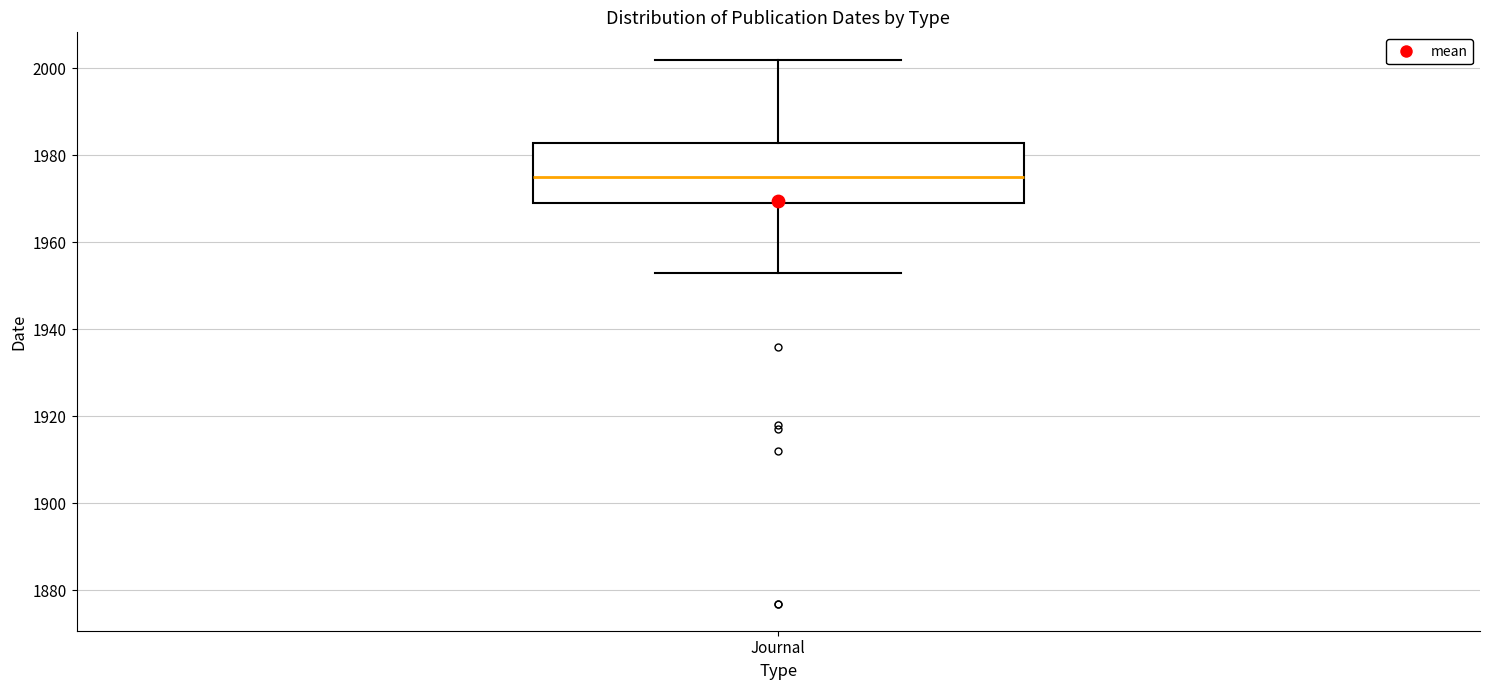

Read this box plot against the y-axis: the position of the median line, the range covered by the box, and the ends of both whiskers. The values are not printed on the chart, so give them approximately, as read against the axis.

median 1976, box 1970 to 1982, whiskers 1954 to 2002